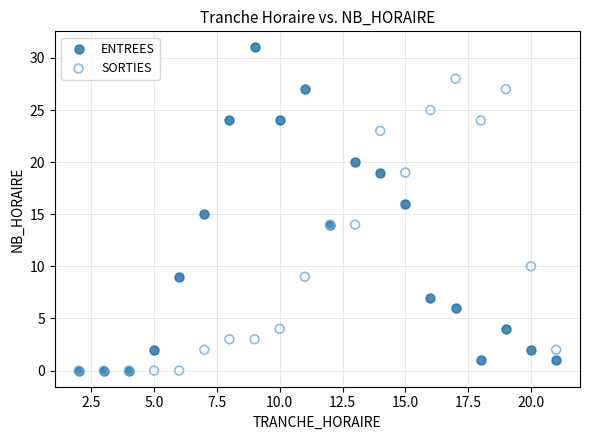

Which series contains the highest Y value?

ENTREES